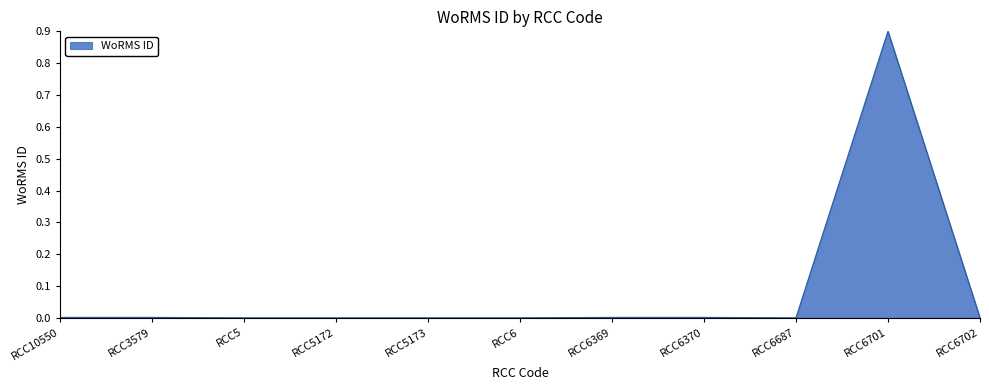

The chart shows a value of 0.0 at RCC6687. True or false?

True